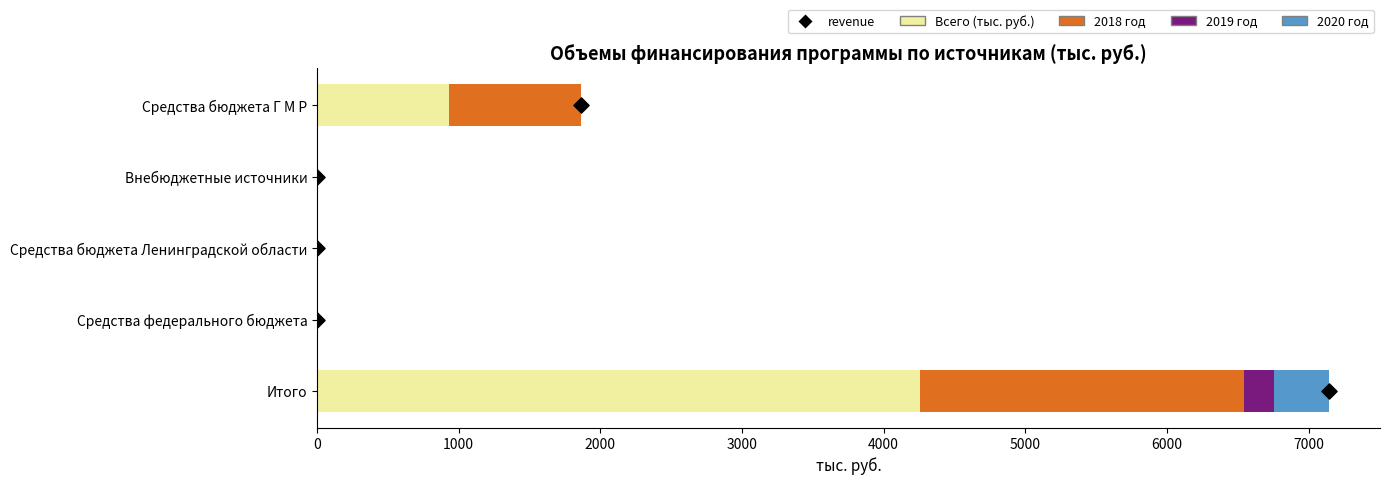

At how many categories does at least one series exceed 2961?

1